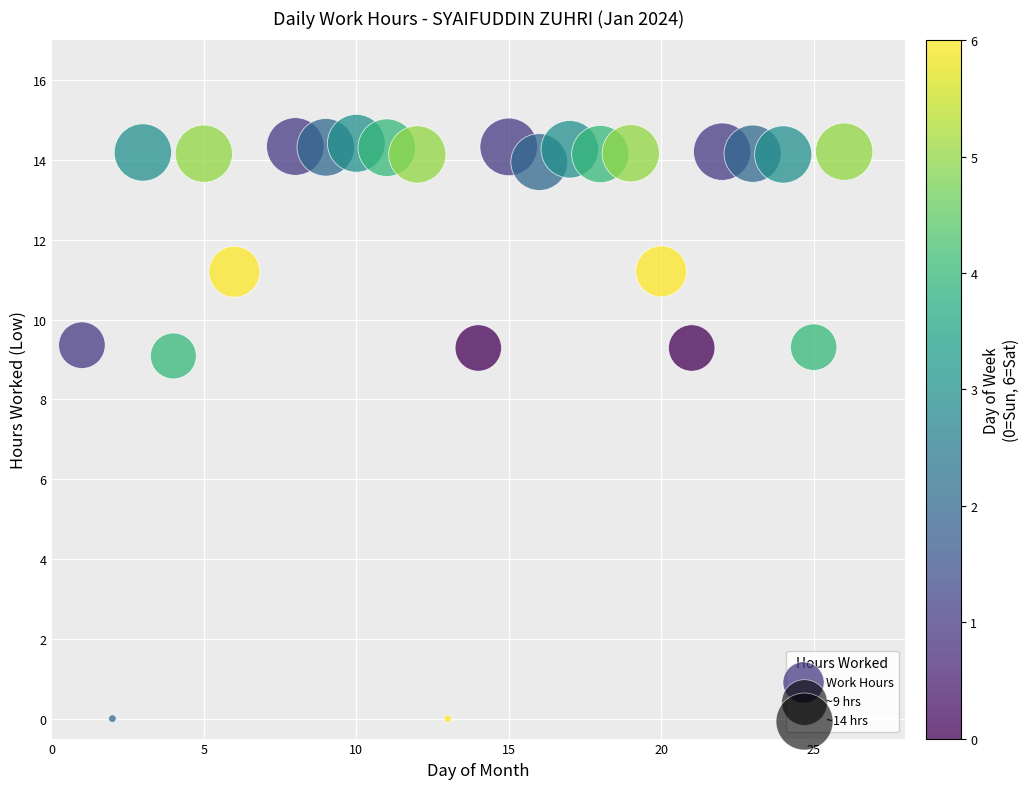

What Y value in the scatter plot is closest to 7?

9.1